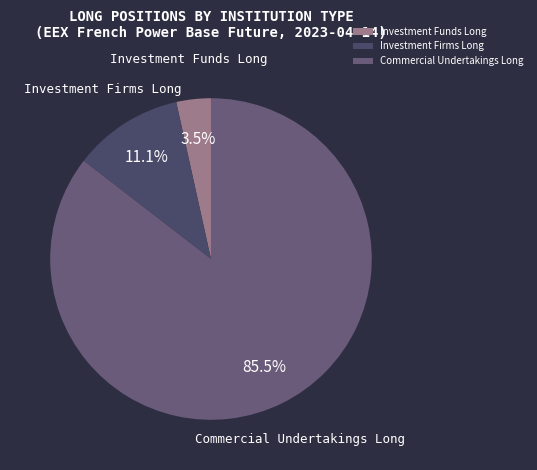

Which category has the biggest portion of the pie?

Commercial Undertakings Long